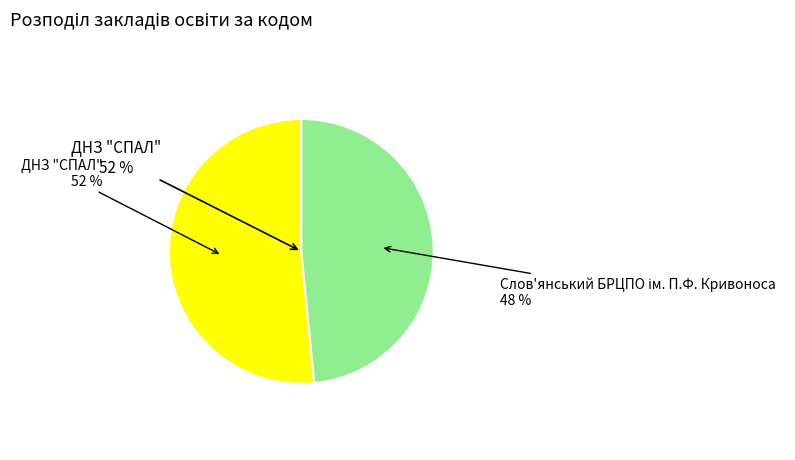

To the nearest percent, what percentage of the pie is Слов'янський БРЦПО ім. П.Ф. Кривоноса?

48%